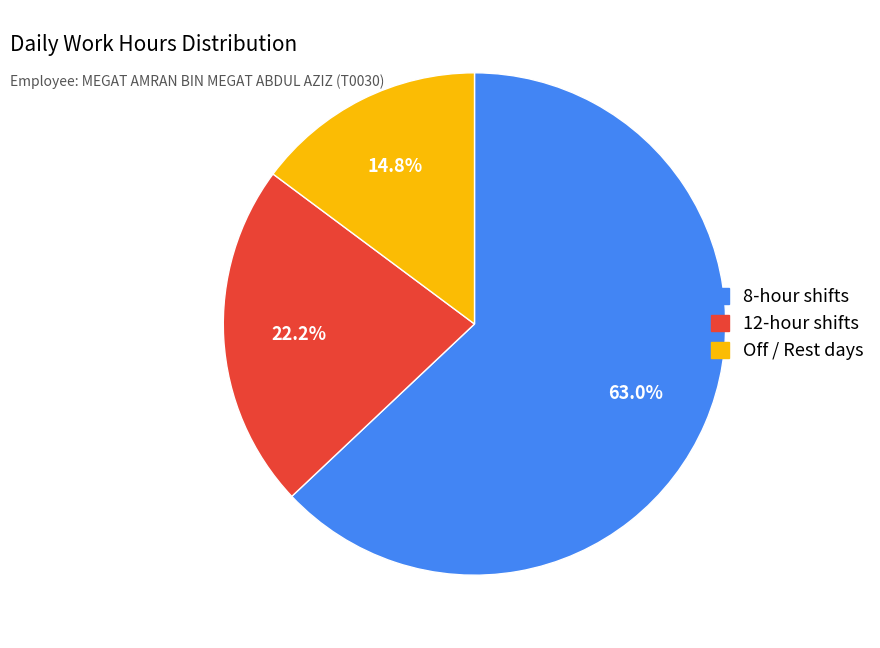

Which has a higher value, 12-hour shifts or 8-hour shifts?

8-hour shifts